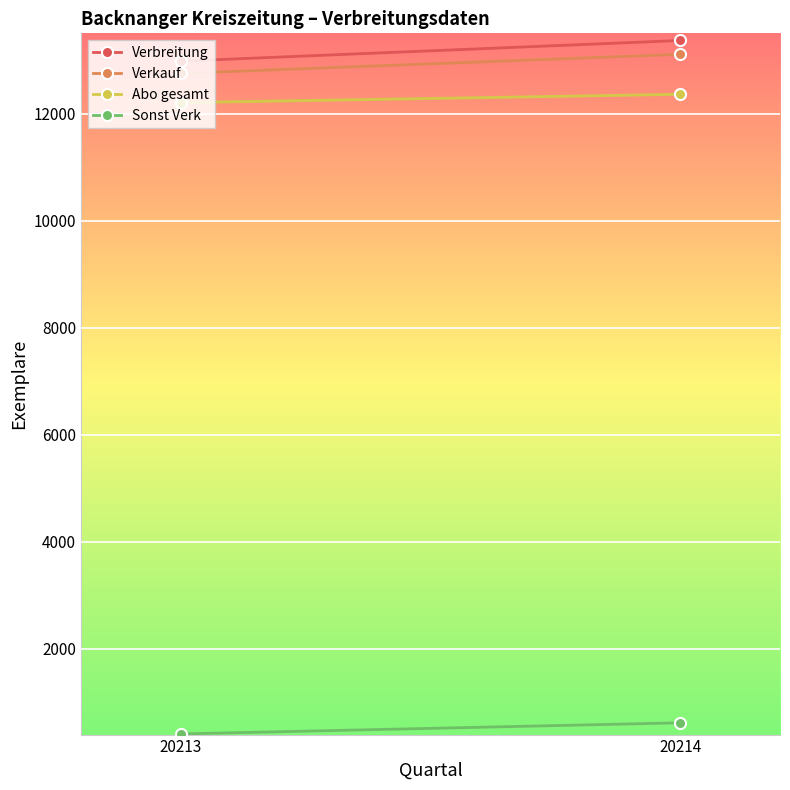

What value does the Sonst Verk series have at 20213?

405